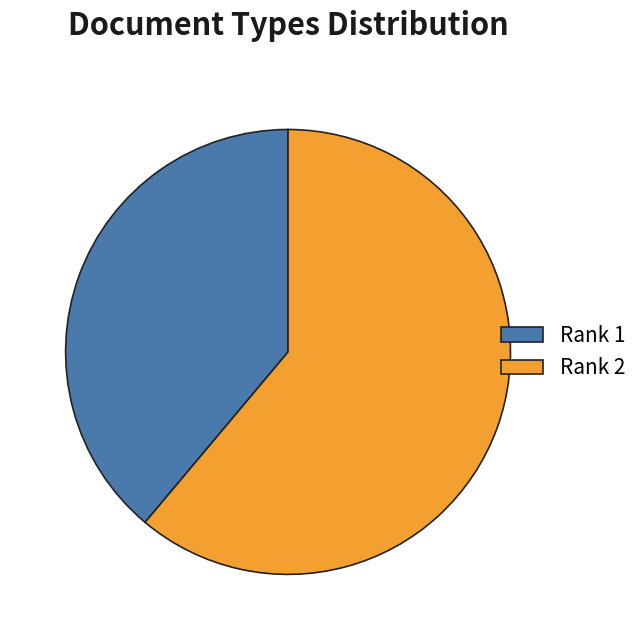

What is the majority slice?

Rank 2